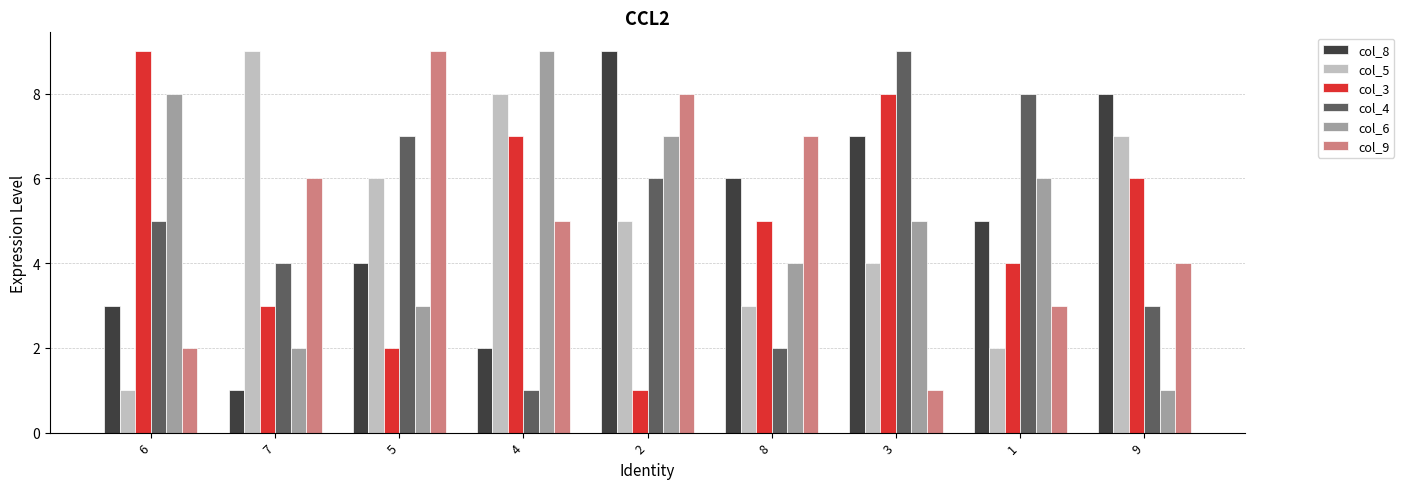

How many col_8 values are between 3 and 7?

5